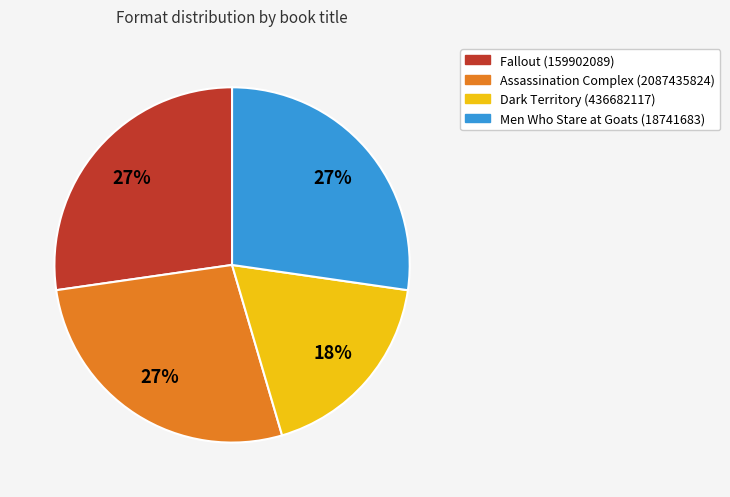

What is the smallest slice in the pie chart?

Dark Territory (436682117)